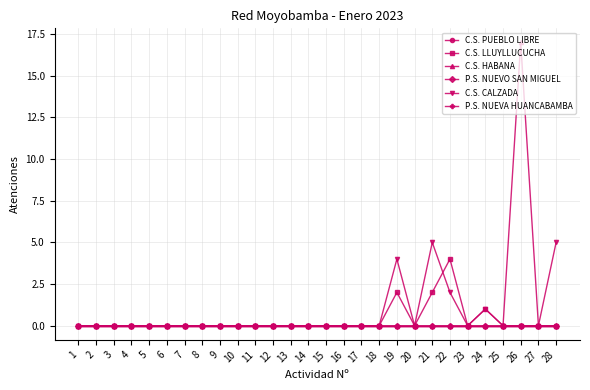

How many lines are shown in the chart?

6